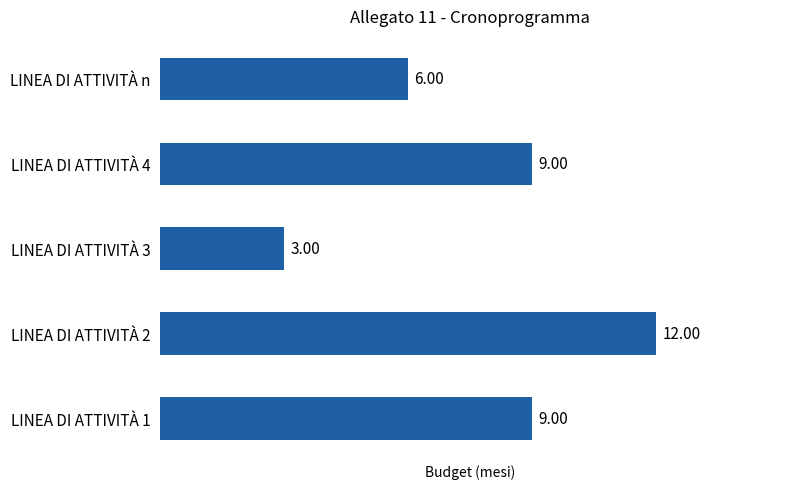

Which label corresponds to the largest value in the chart?

LINEA DI ATTIVITÀ 2